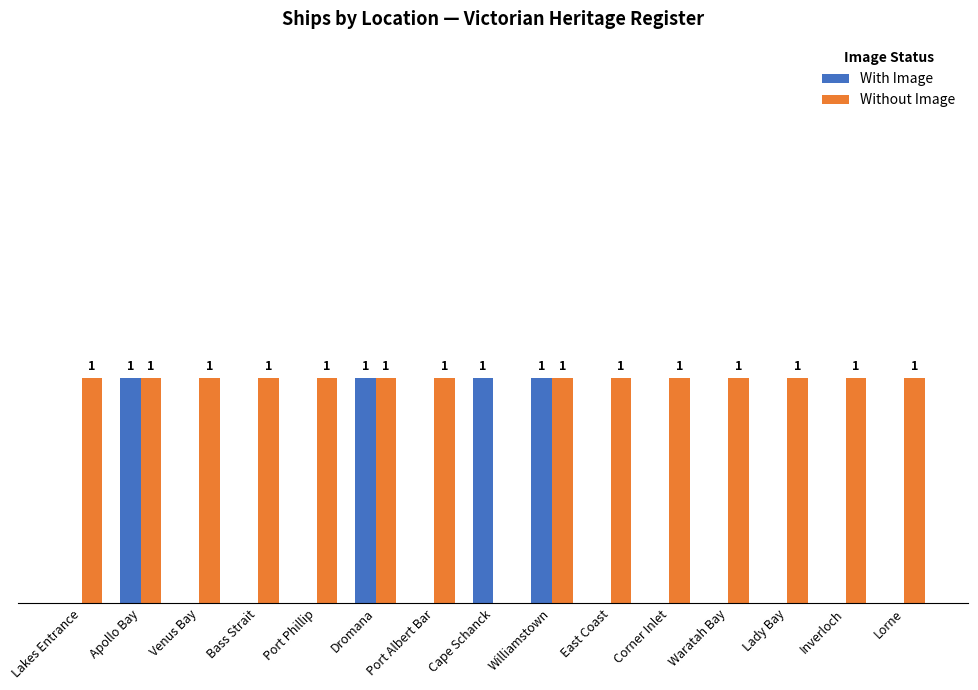

At which label is Without Image closest to 0?

Cape Schanck